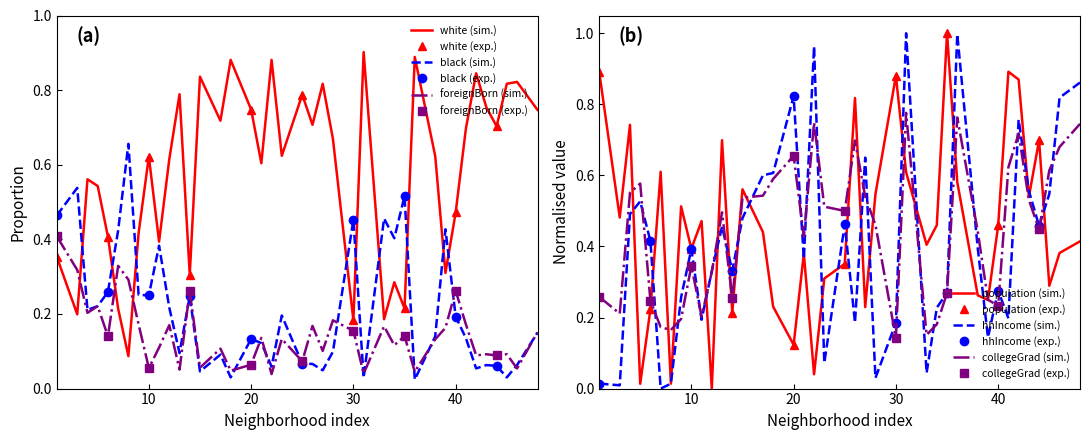

What is the difference between the maximum and minimum values in the population series?

1.0